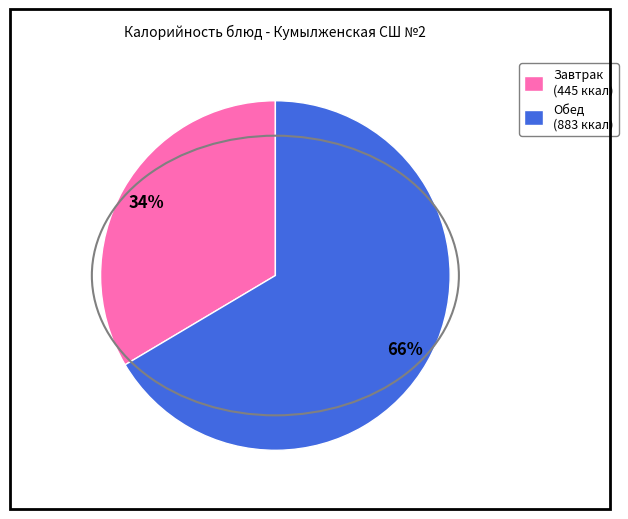

Combined, do Обед (883 ккал) and Завтрак (445 ккал) account for over 50%?

Yes